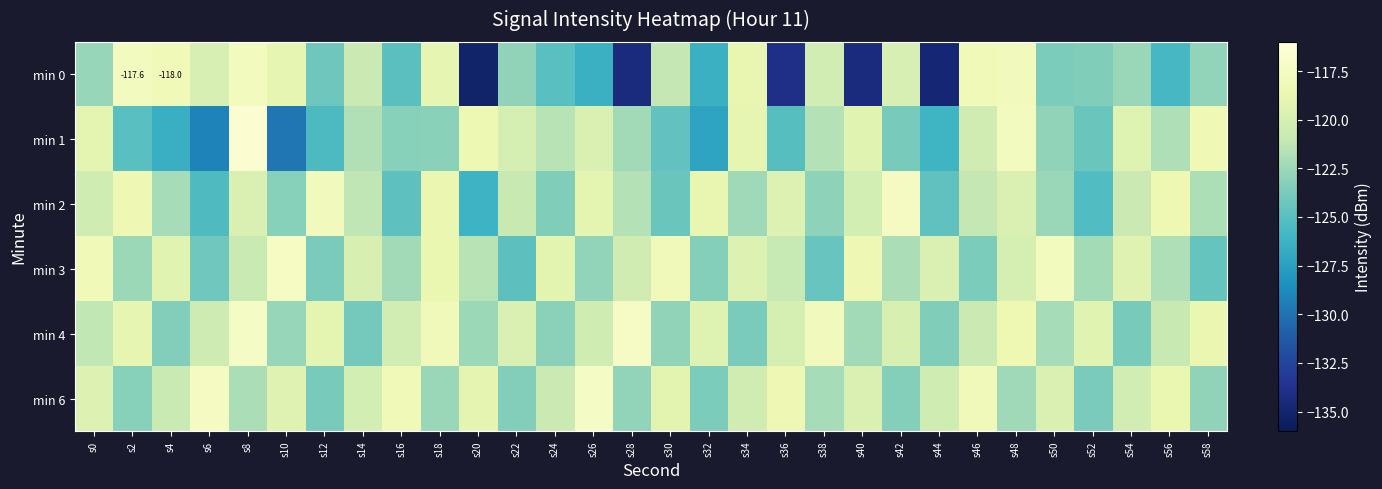

How many data points does each series have?

30